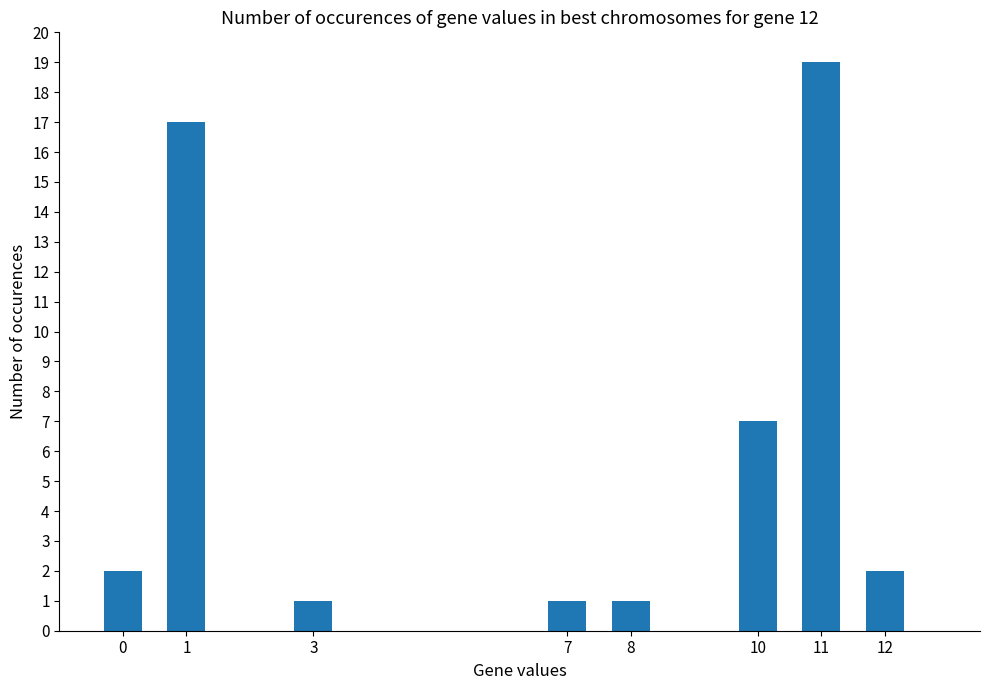

What is the value of the 4th bar from the left?

1